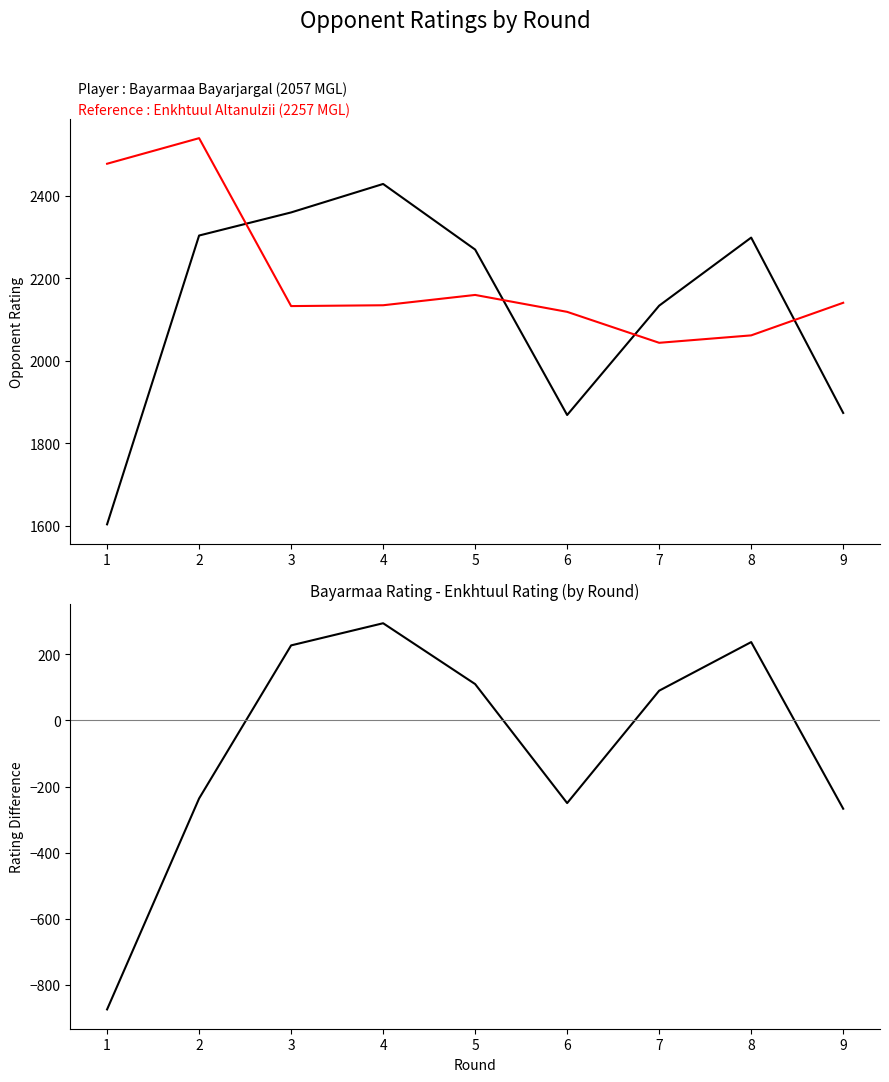

What is the average value of the Rating Difference series?

-74